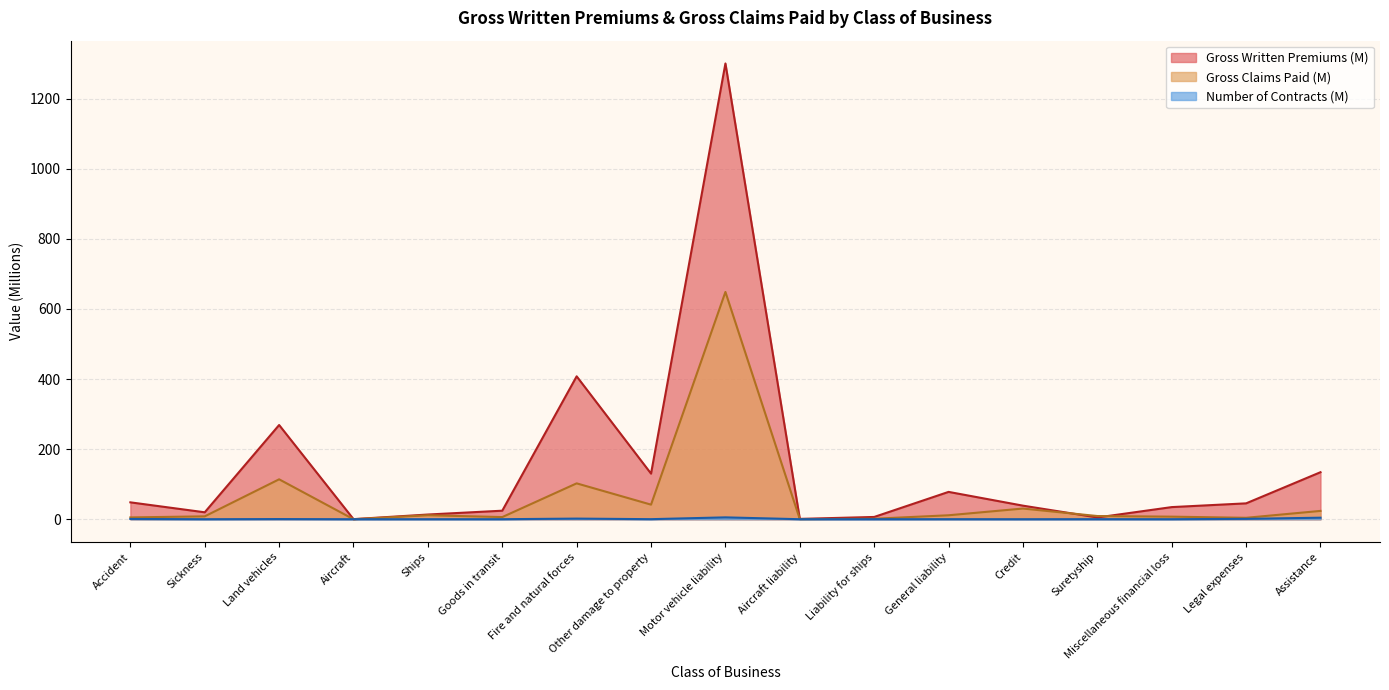

Which label corresponds to the smallest value in the chart?

Aircraft